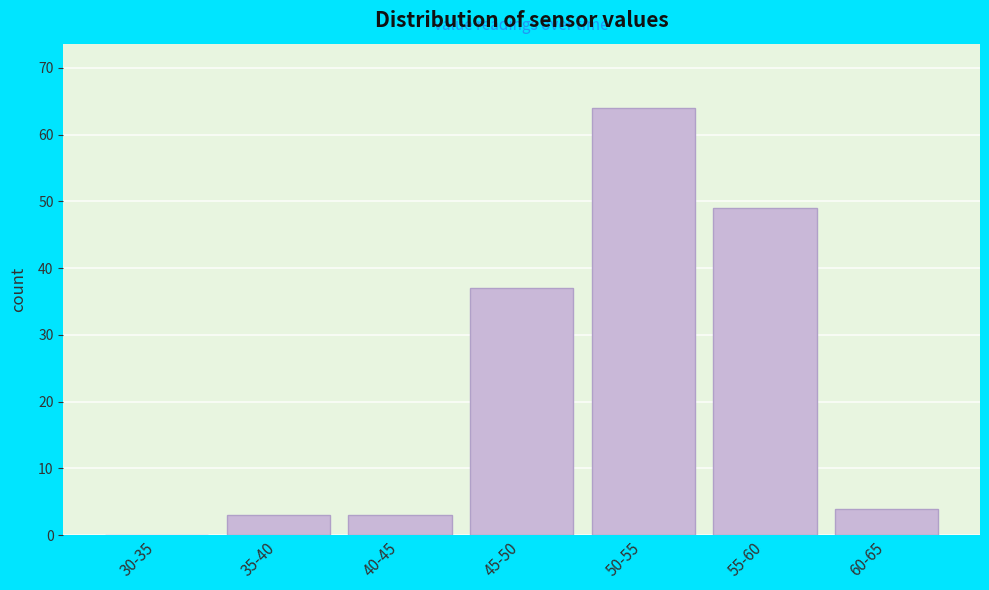

Reading right to left, list all the values displayed in this chart.

60-65=4	55-60=49	50-55=64	45-50=37	40-45=3	35-40=3	30-35=0